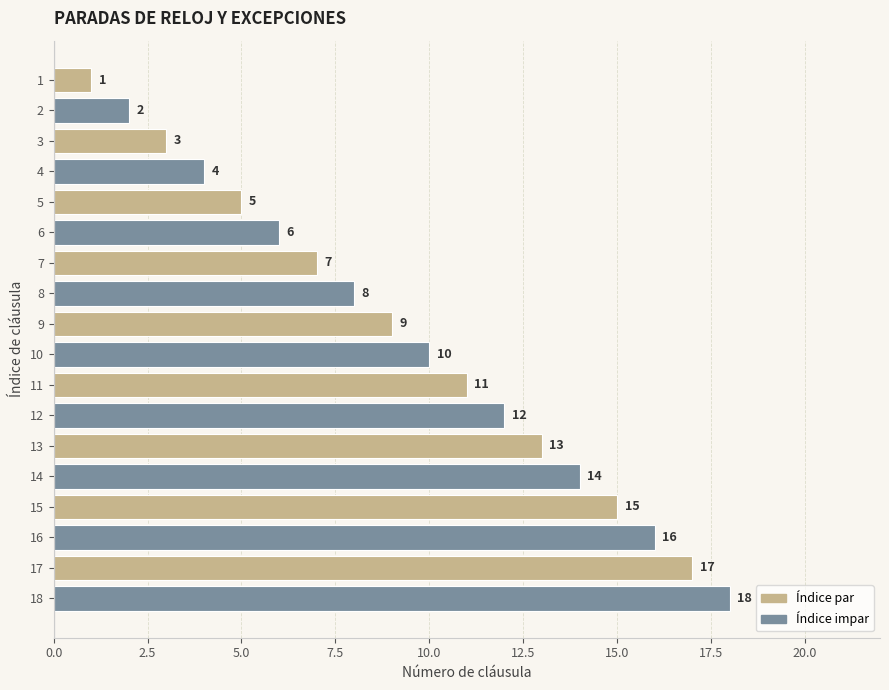

The chart shows a value of 17 at 17. True or false?

True